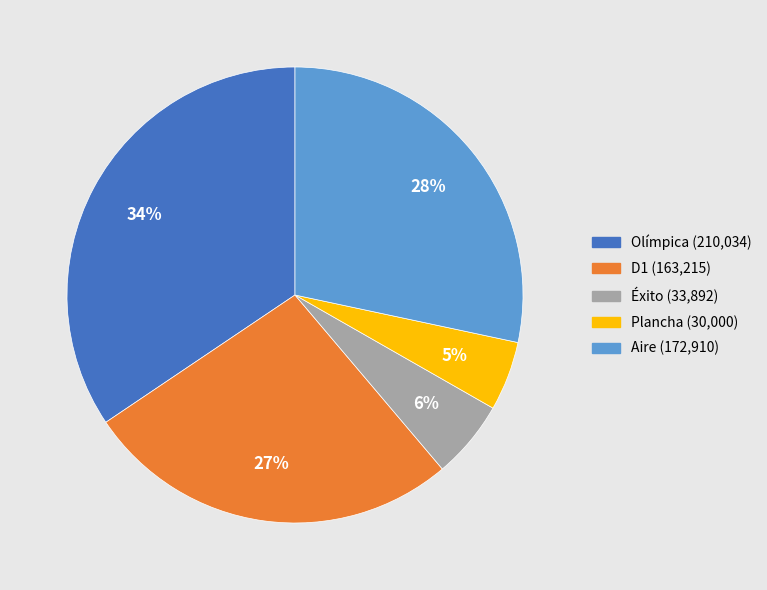

Is the sum of Olímpica and Éxito greater than half?

No